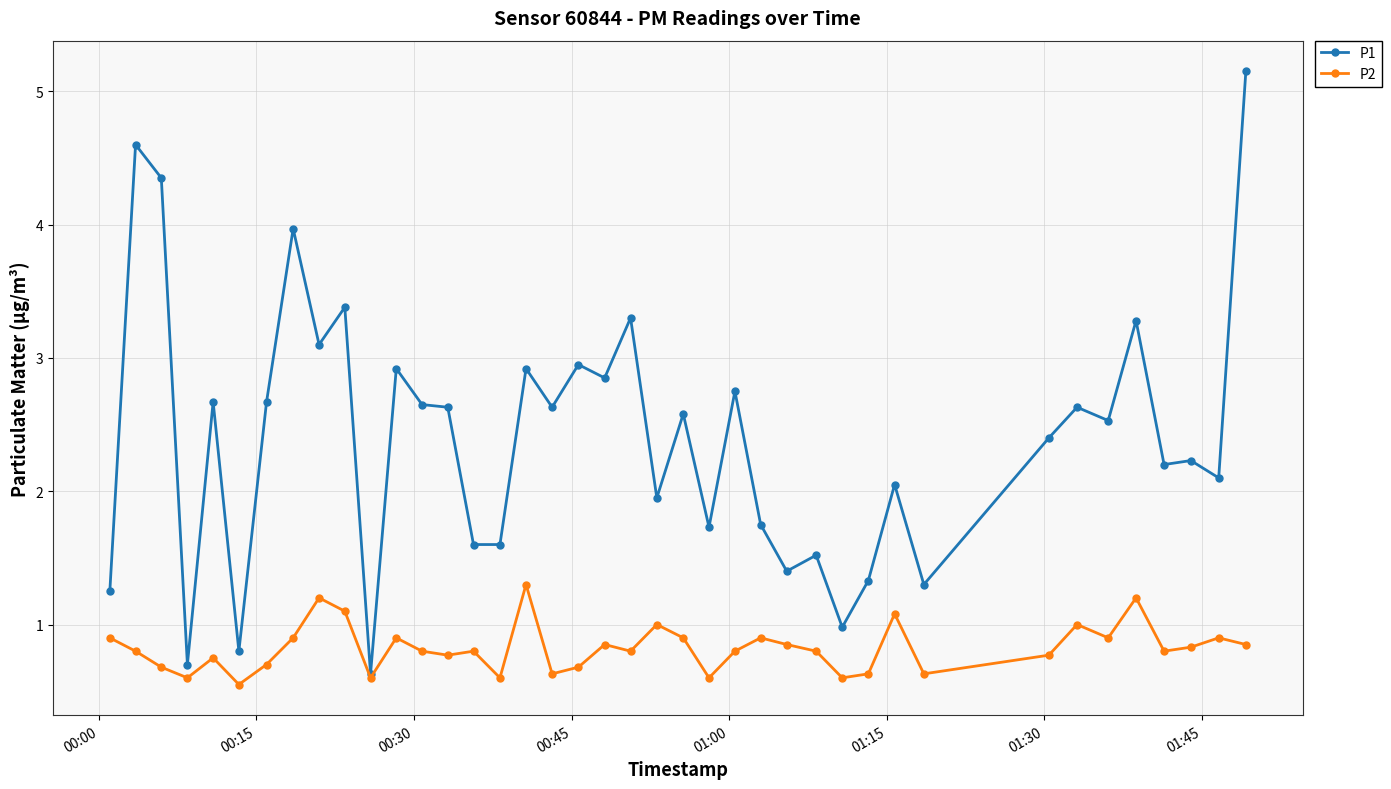

How many data points in P1 are above 2?

26